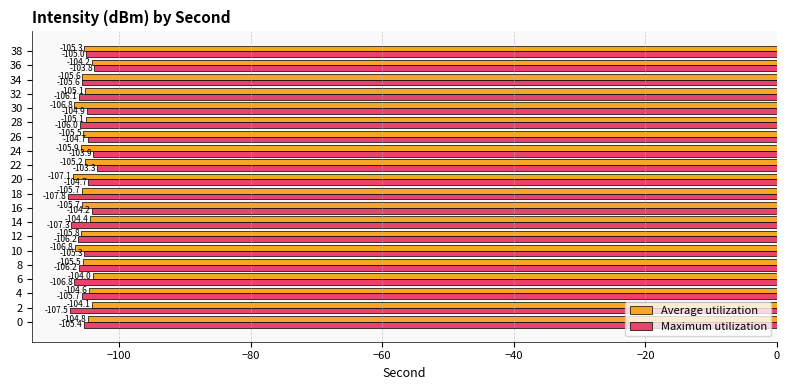

At how many categories does at least one series exceed -106?

20